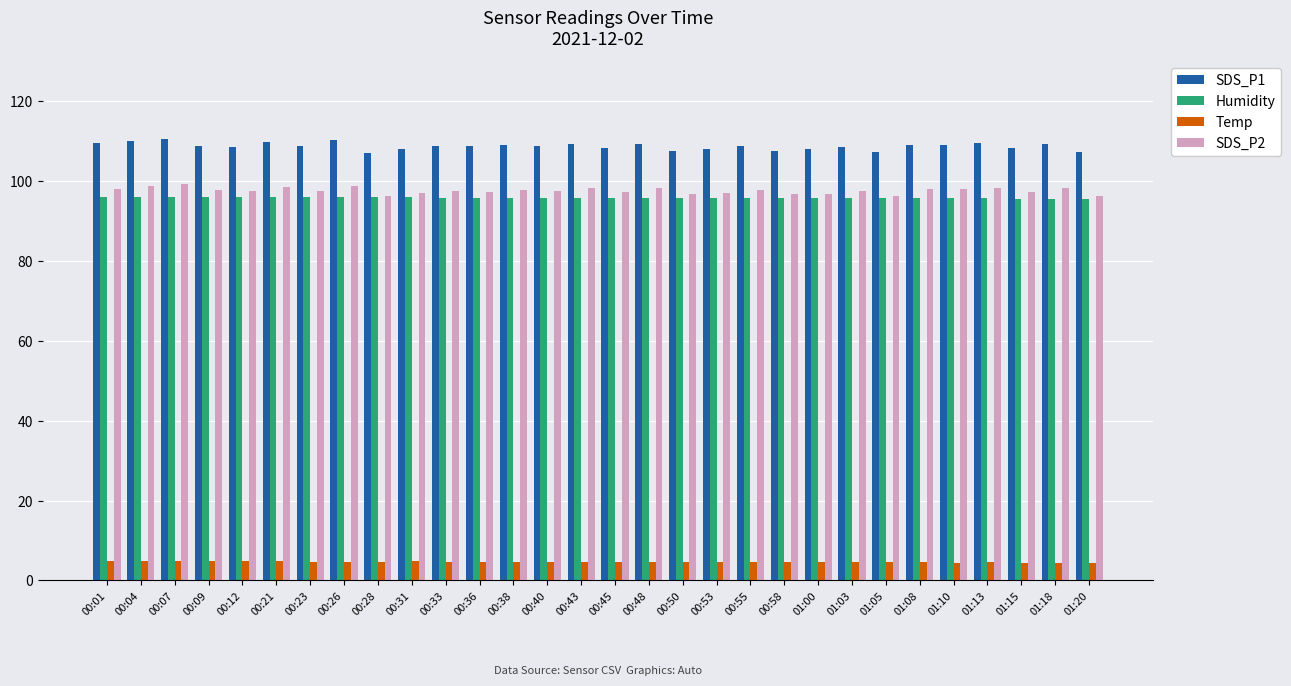

Which series has the largest range (max minus min)?

SDS_P1